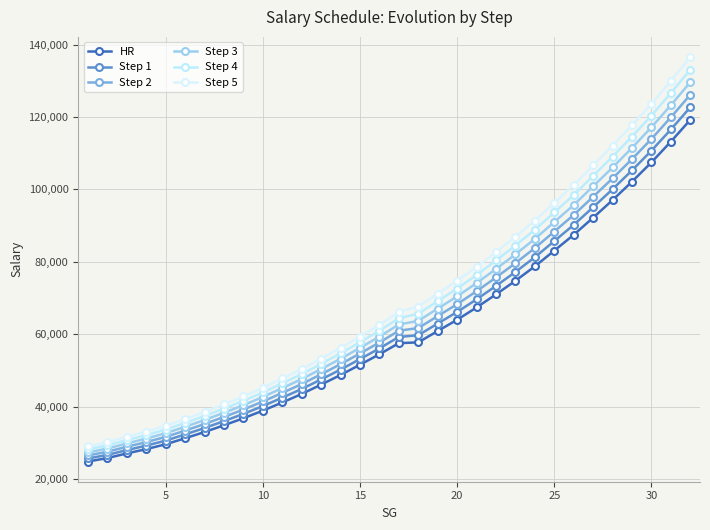

What is the highest value of the Step 4 series?

133073